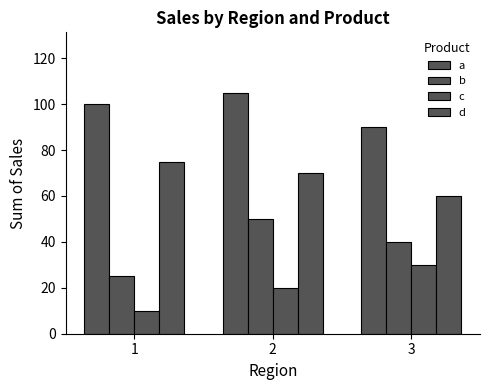

How many bars are there in each group?

4